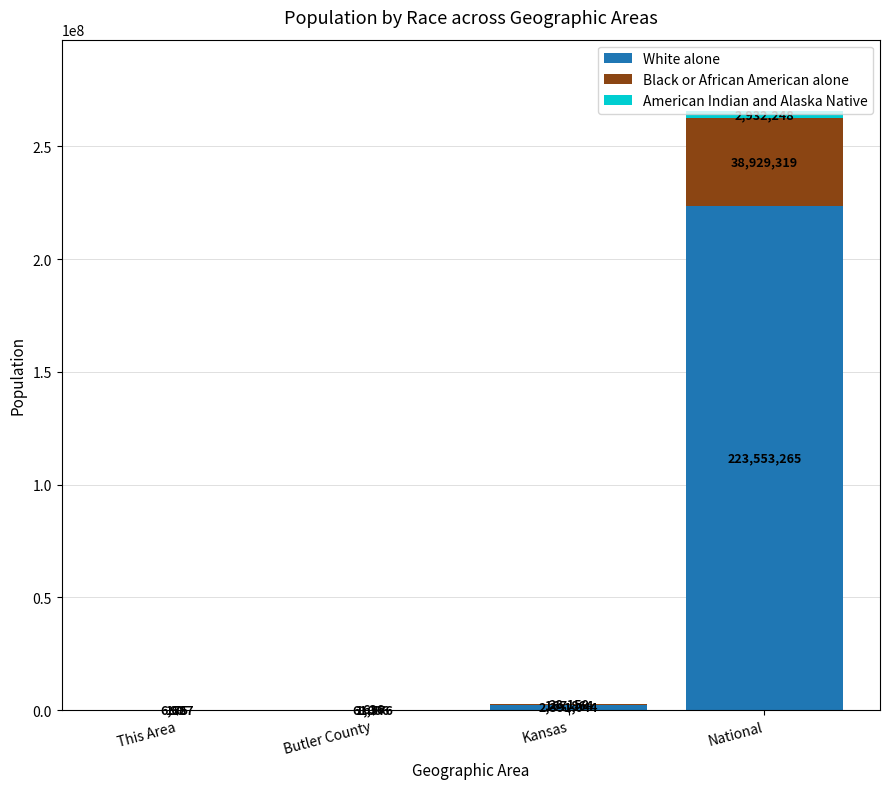

What is the difference between the White alone values at National and This Area?

223546578